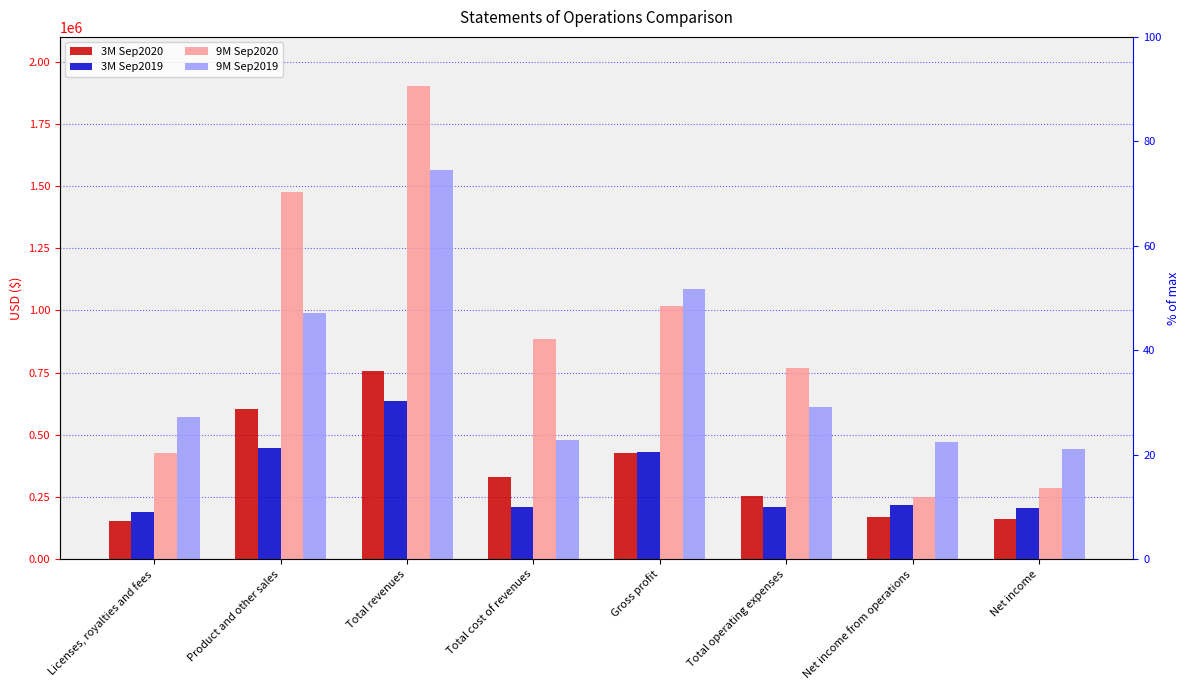

Is it true that 9M Sep2020 equals 1713411 at Gross profit?

False